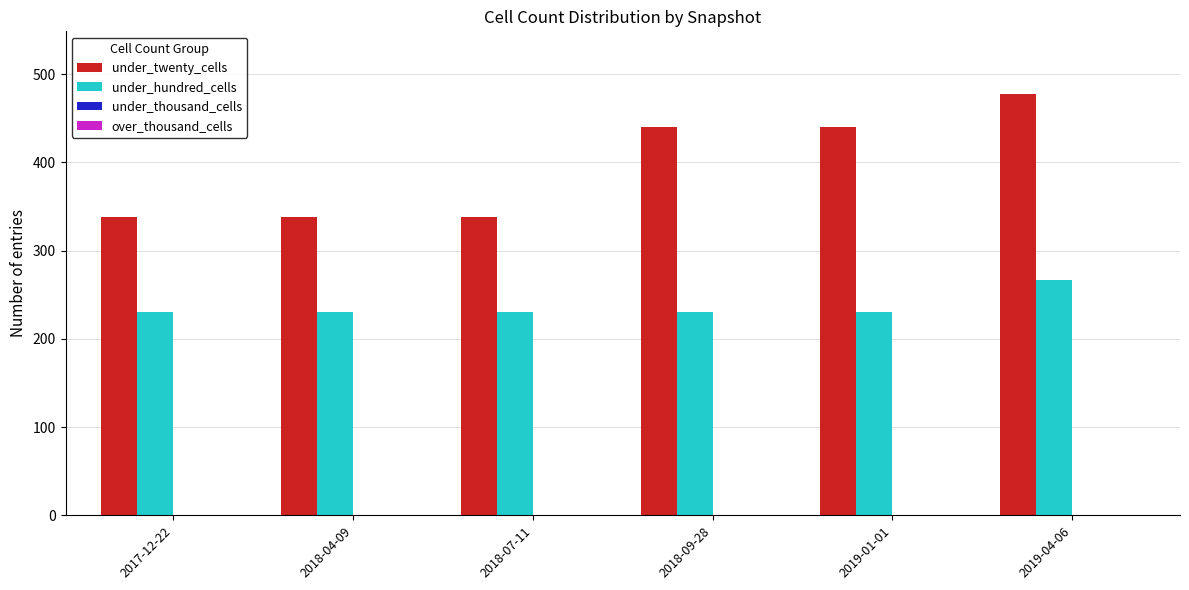

Is it true that under_hundred_cells equals 63 at 2019-01-01?

False